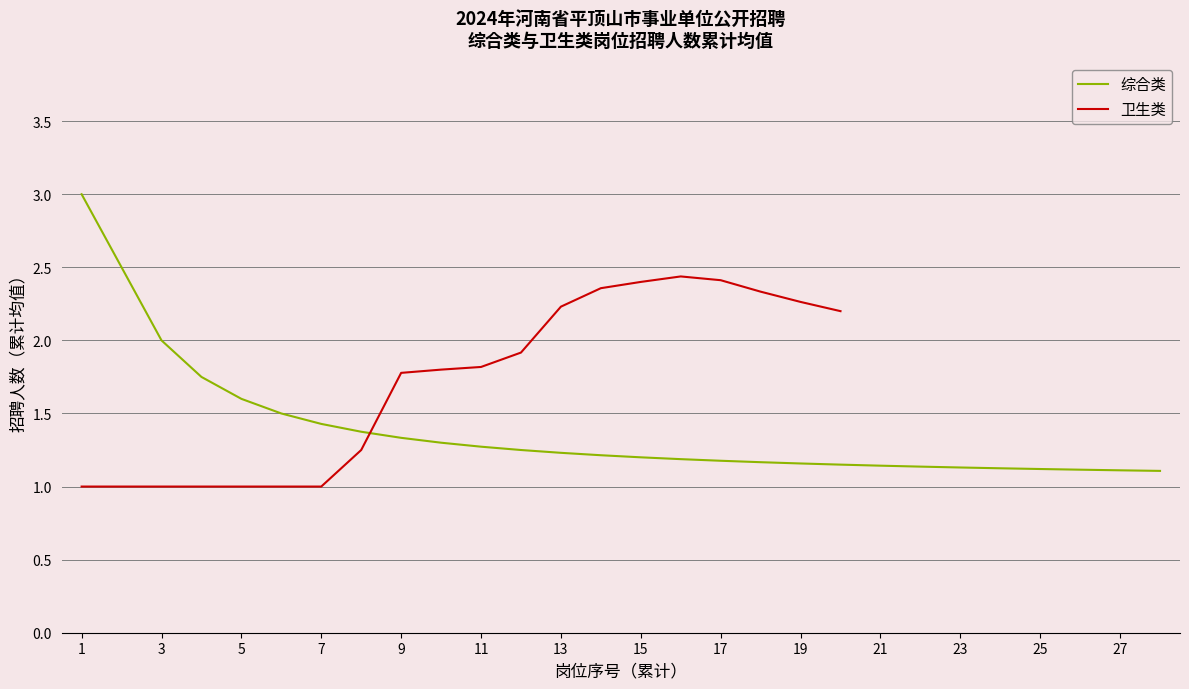

The 综合类 series shows 0.6 at 1. True or false?

False